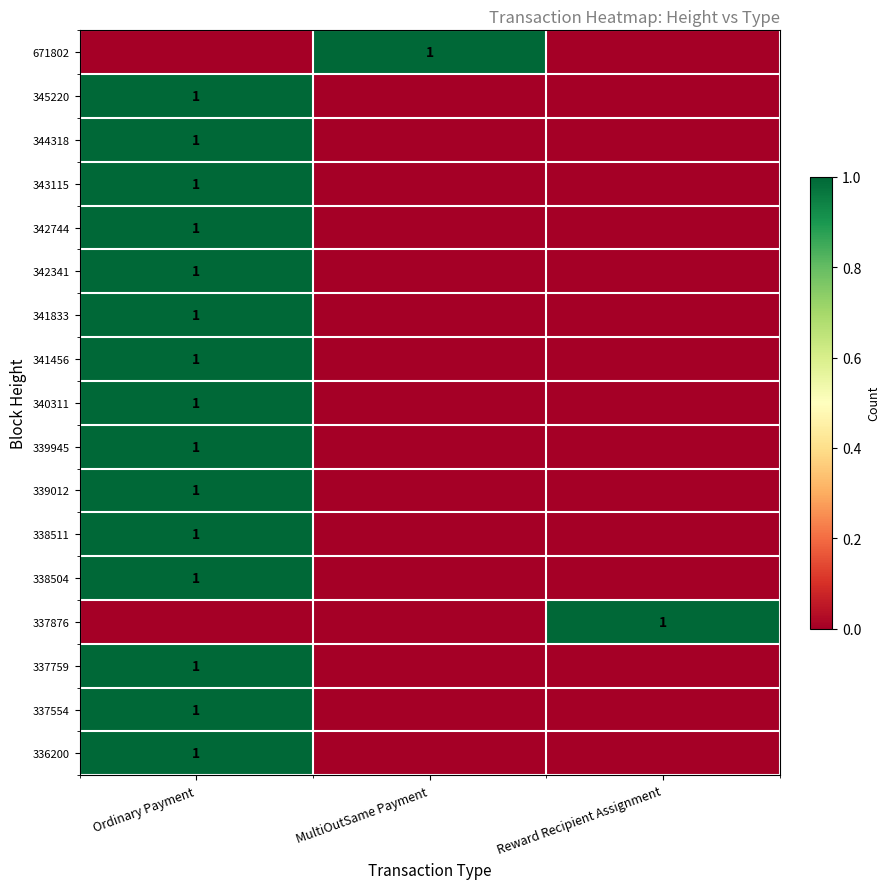

The value of 339945 at Ordinary Payment is 1. True or false?

True